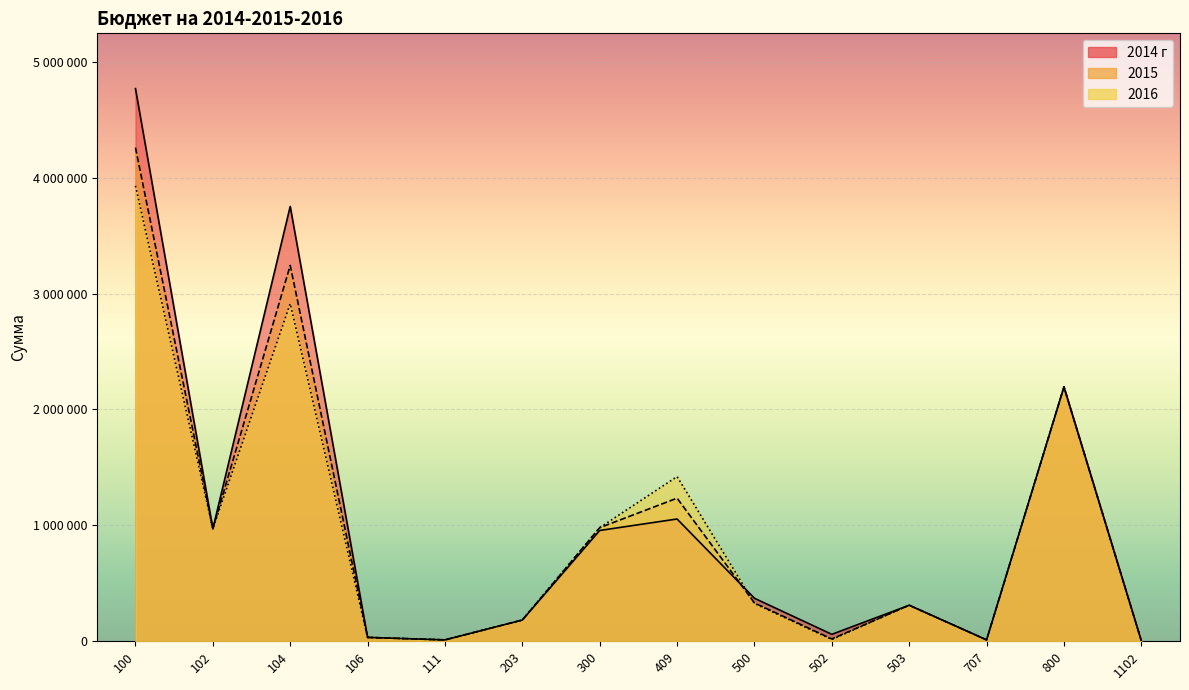

What is the value of the 2014 г point at the 3rd from the left?

3751683